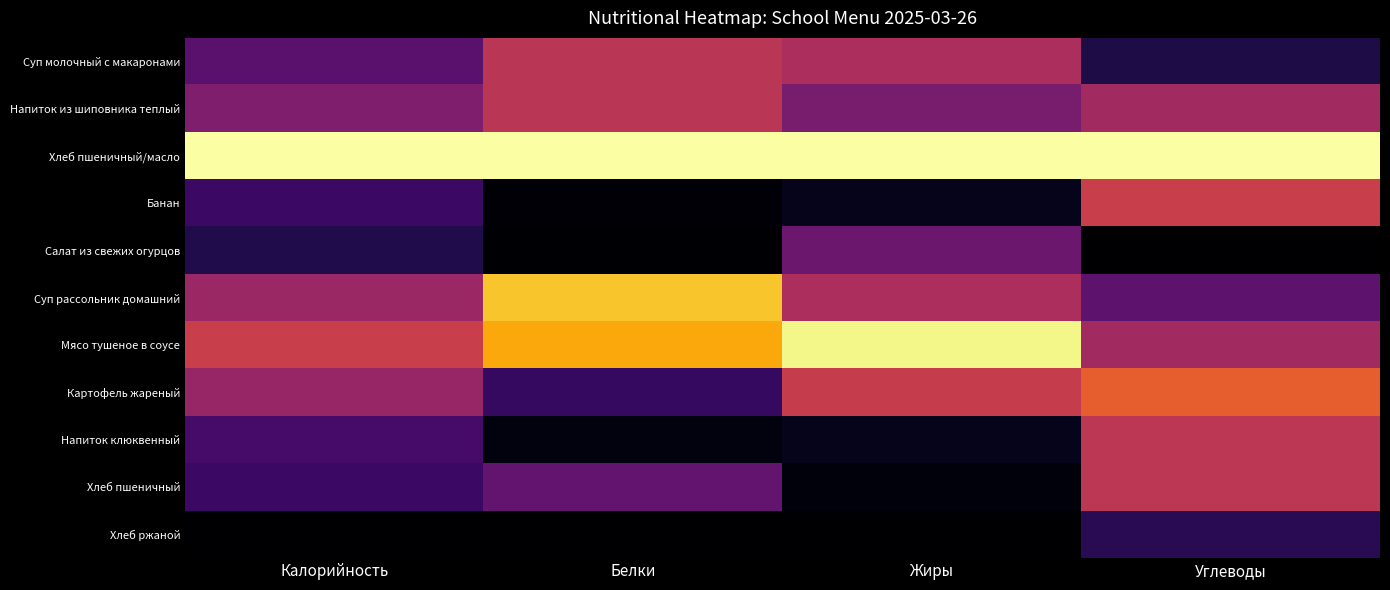

What is the maximum value shown in the chart?

1.0